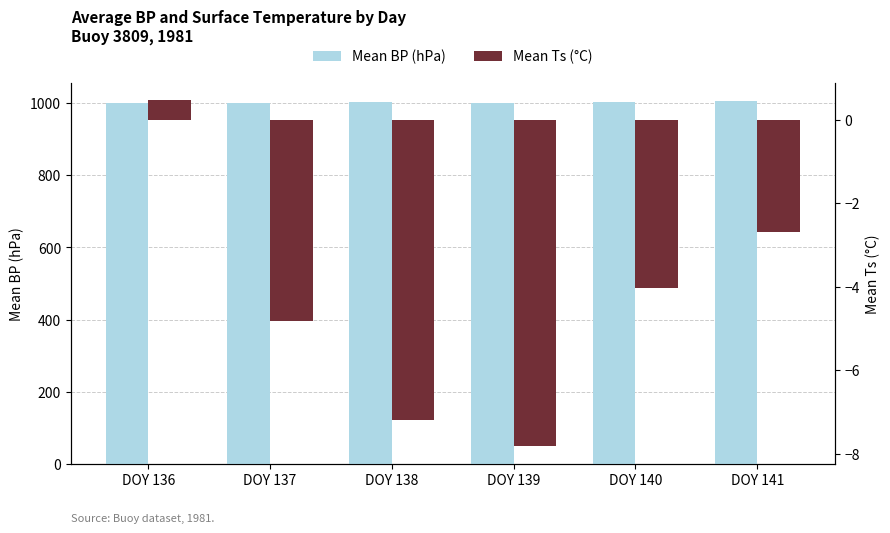

Which label corresponds to the largest value in the chart?

DOY 141